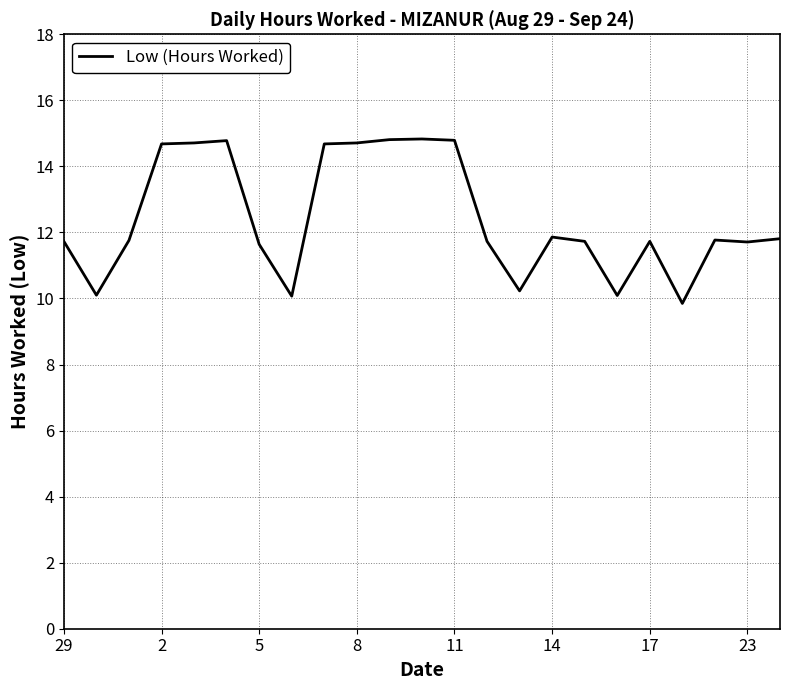

What is the greatest value displayed?

14.8